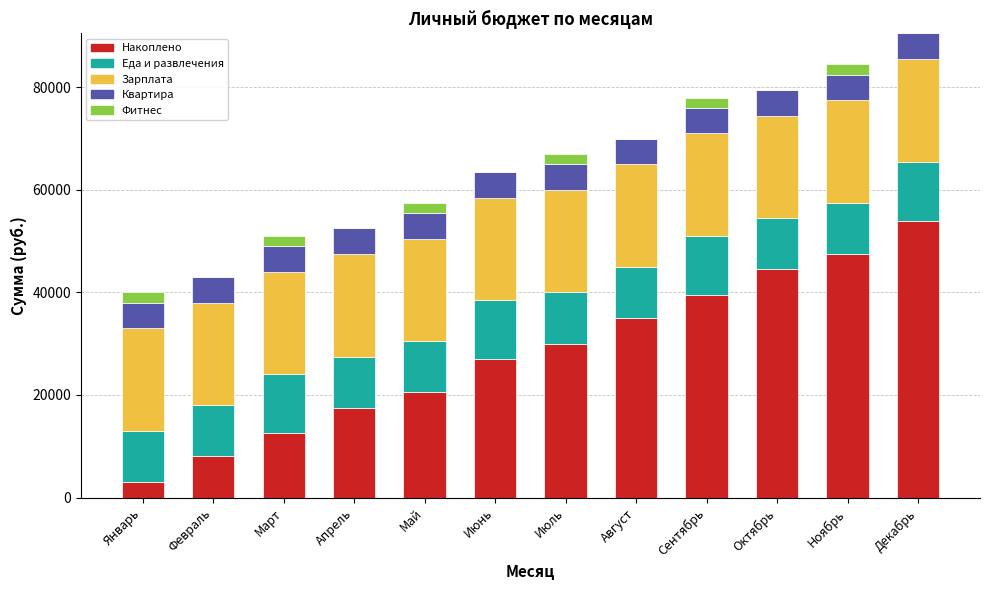

What is the total value across all series at Январь?

40000